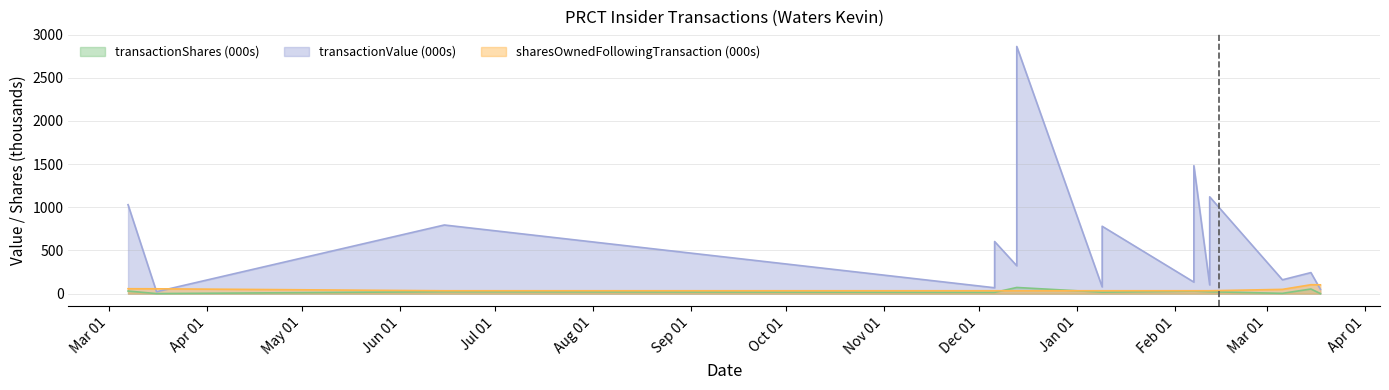

Where does the transactionValue series first go above 323?

2023-03-07